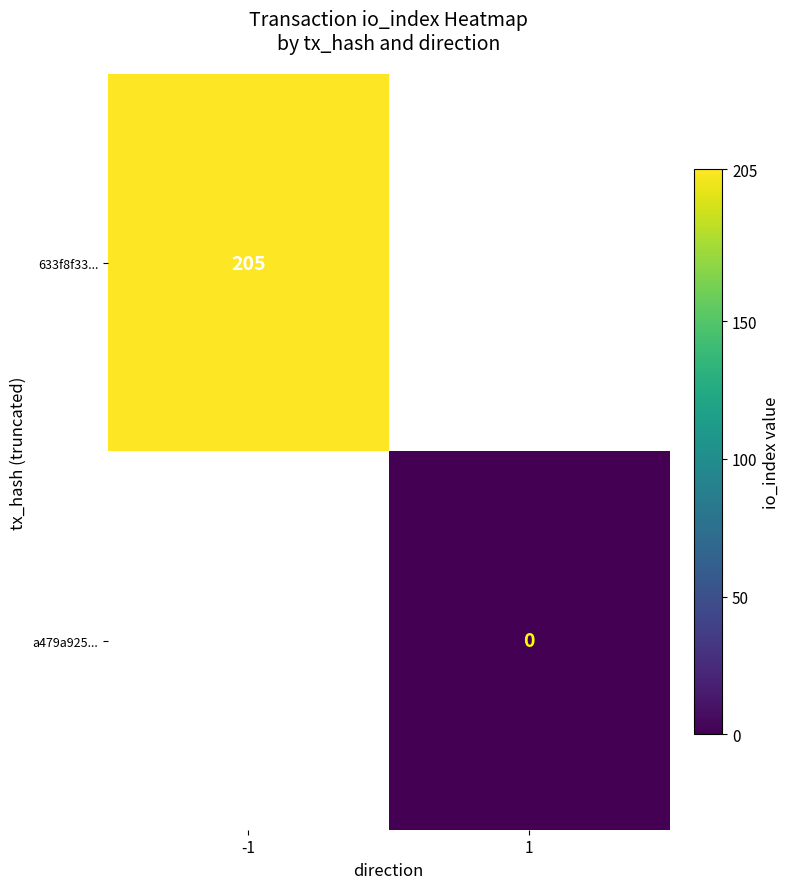

The 633f8f33... series shows 205 at -1. True or false?

True